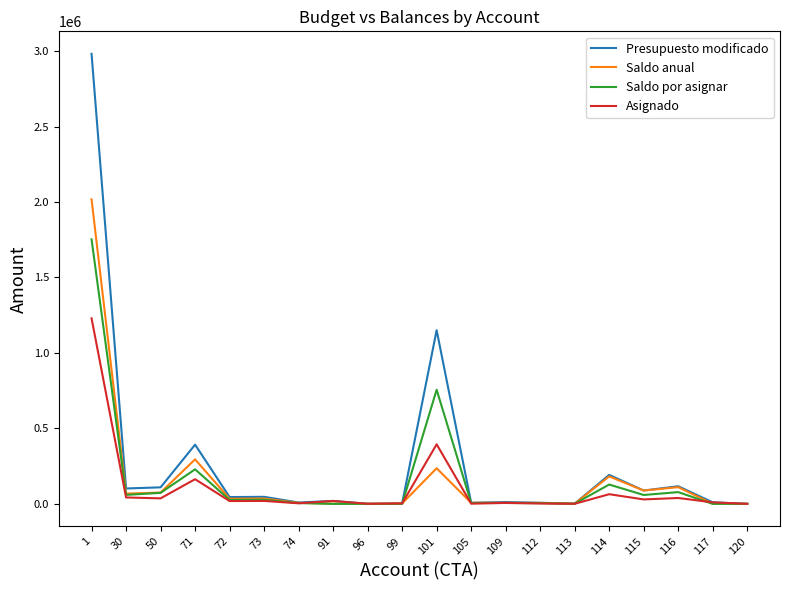

List the series in order of their peak value, highest first.

Presupuesto modificado, Saldo anual, Saldo por asignar, Asignado